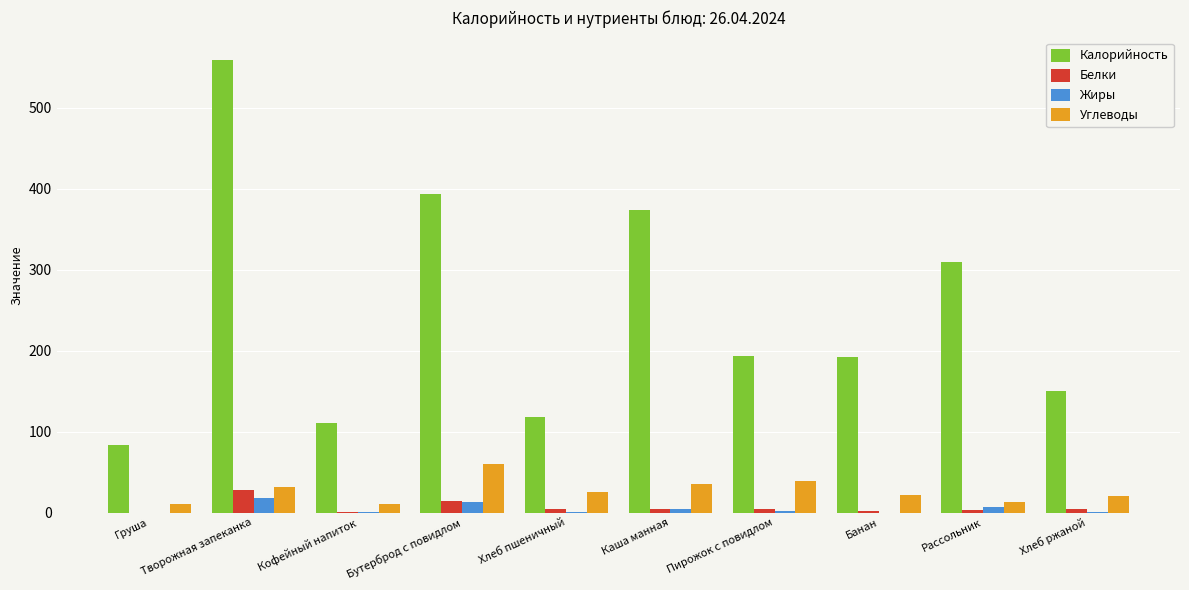

What are all the series names shown in the legend?

Калорийность, Белки, Жиры, Углеводы